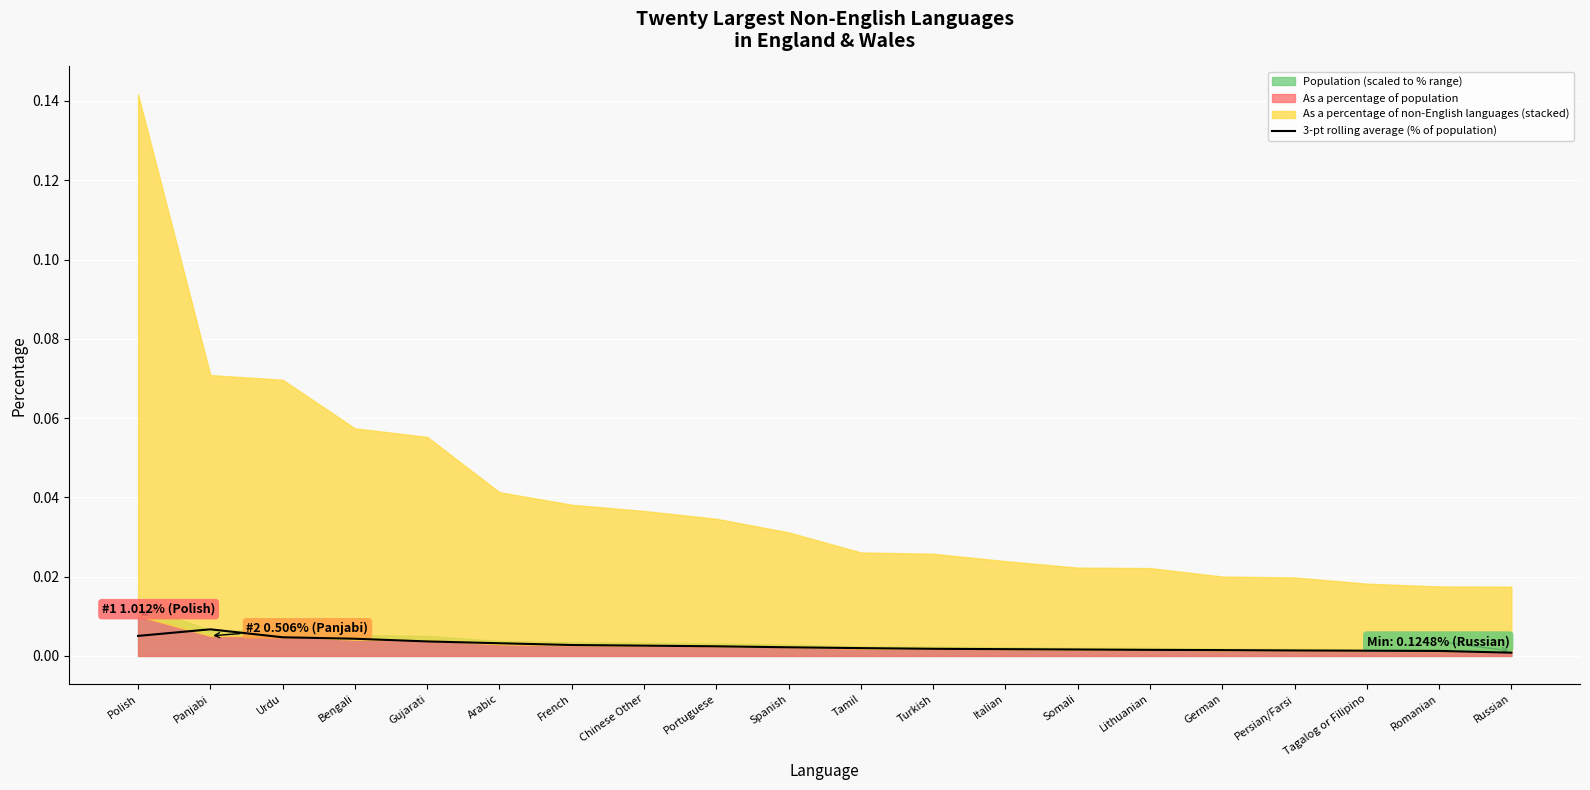

Is it true that the value at Romanian is 0.0?

True